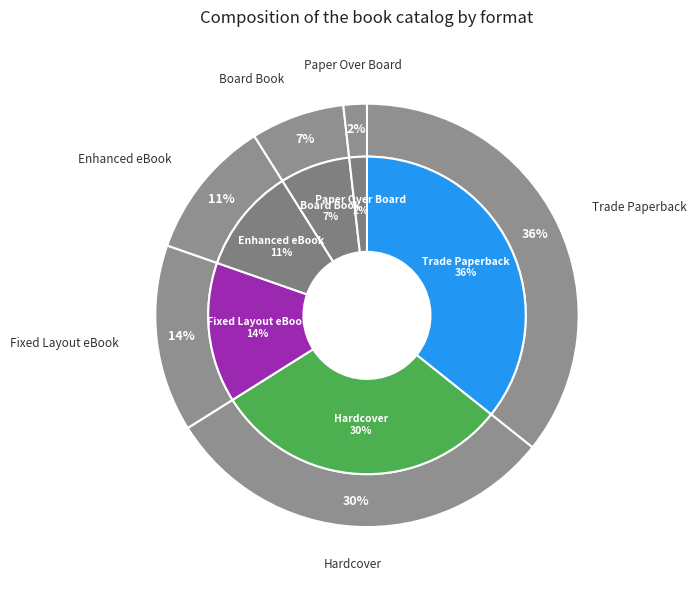

Count the number of slices in the pie.

6